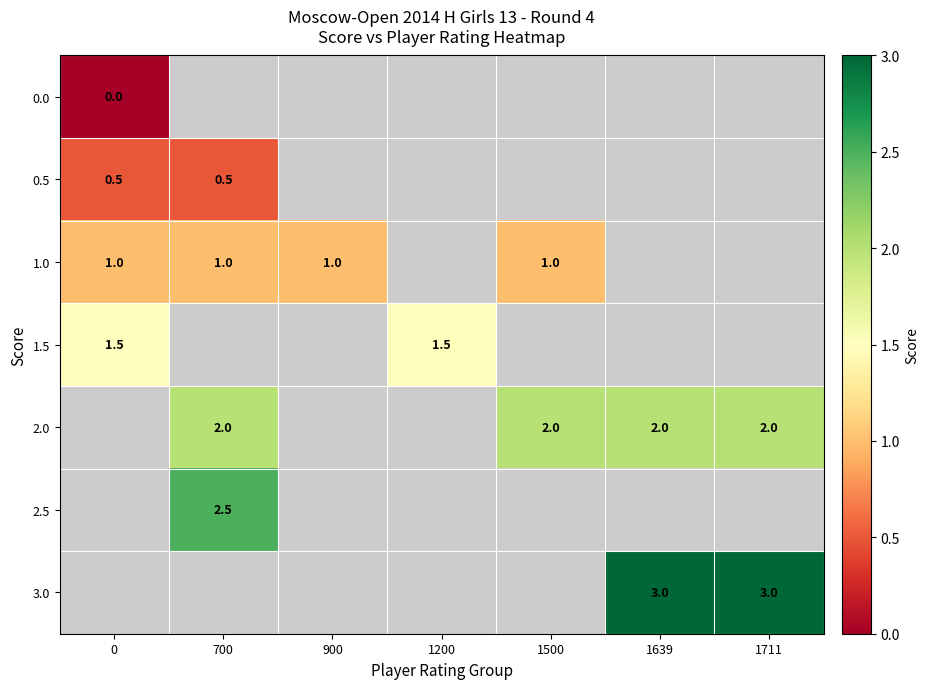

True or false: 0.5 has a value of 0.5 at 0.

True